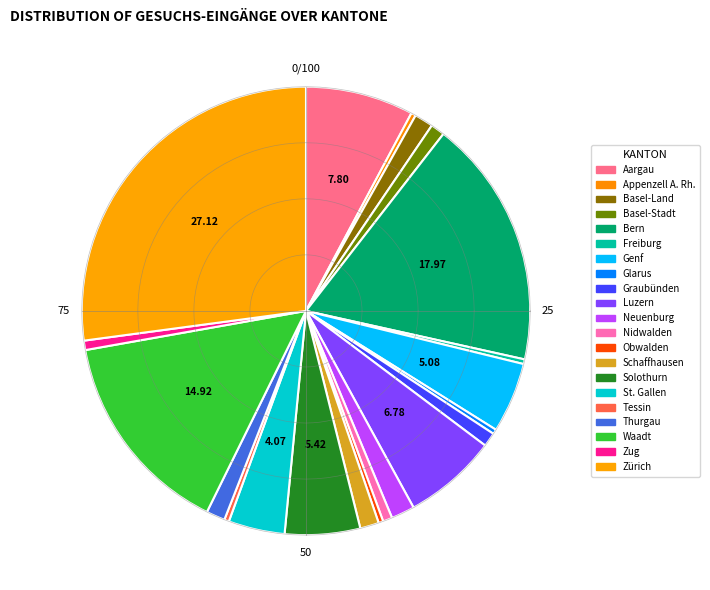

Is it true that Appenzell A. Rh. is 1% of the pie?

False